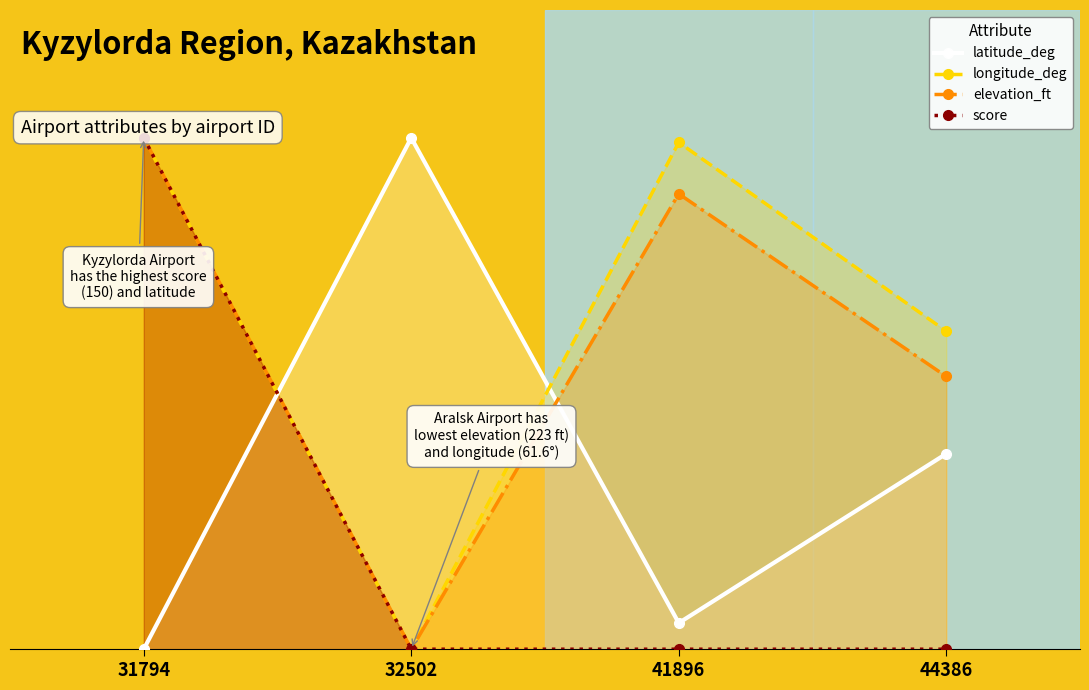

True or false: elevation_ft and score intersect in this chart.

False